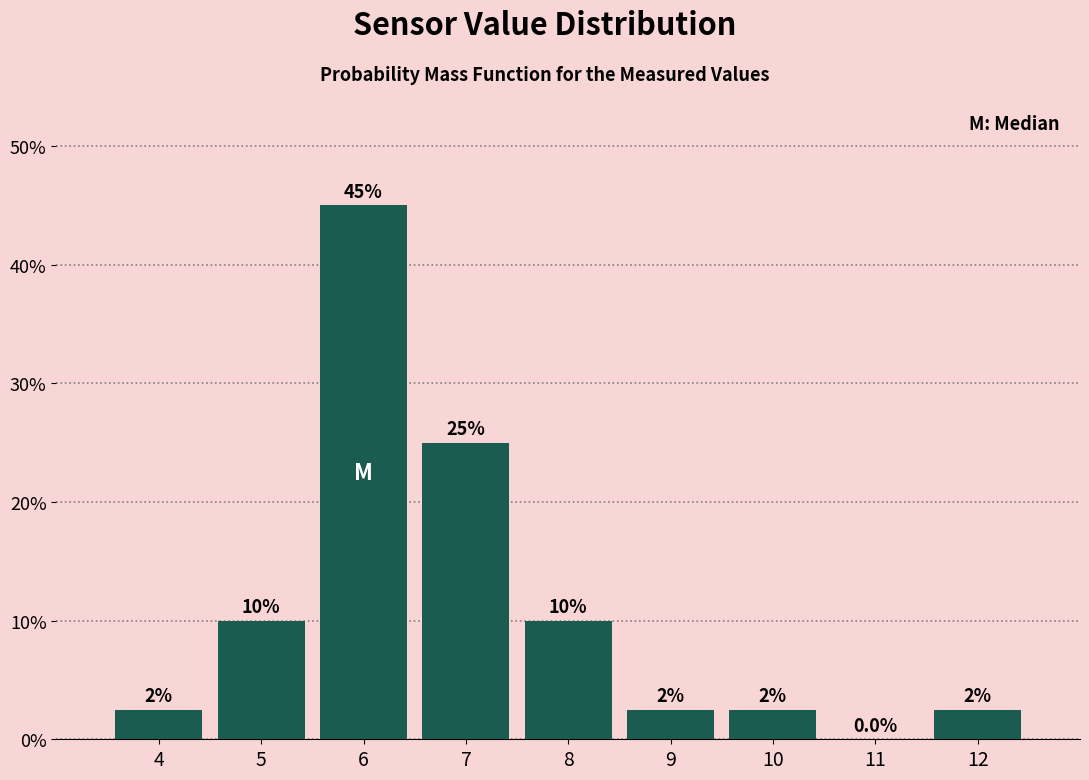

Reading left to right, what are all the values shown in this chart?

4=2.5	5=10.0	6=45.0	7=25.0	8=10.0	9=2.5	10=2.5	11=0.0	12=2.5